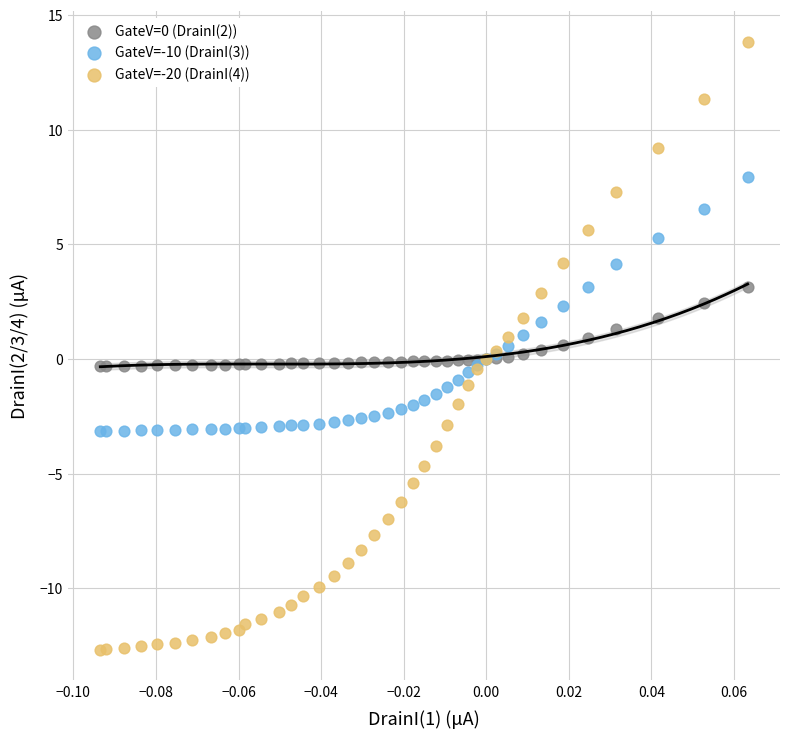

Which series has the widest spread of Y values?

GateV=-20 (DrainI(4))